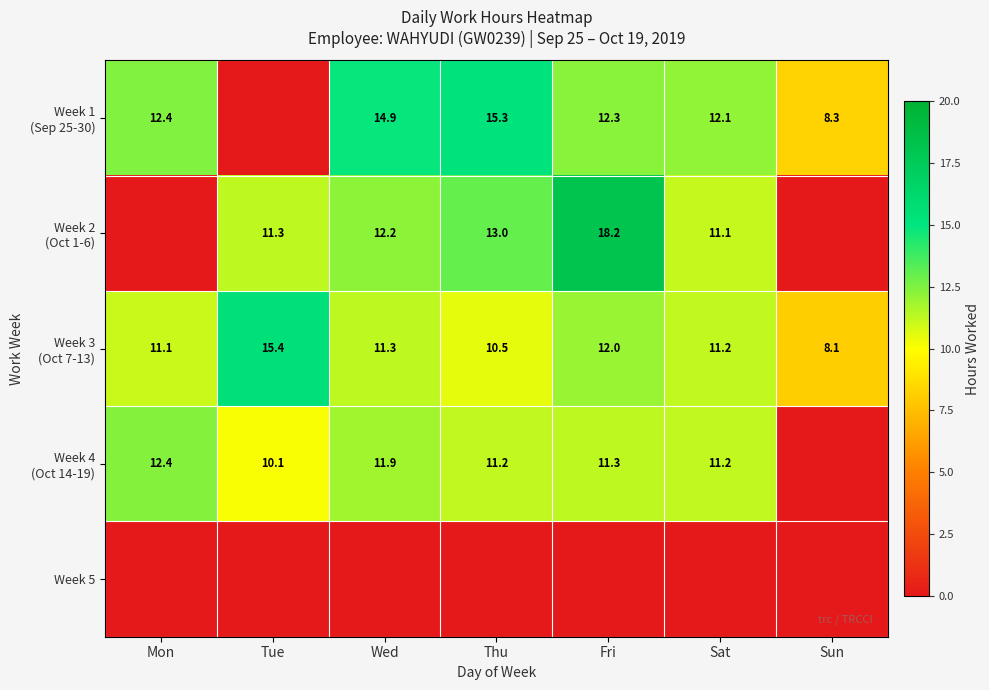

At which label does Week 2 (Oct 1-6) reach its minimum?

Mon